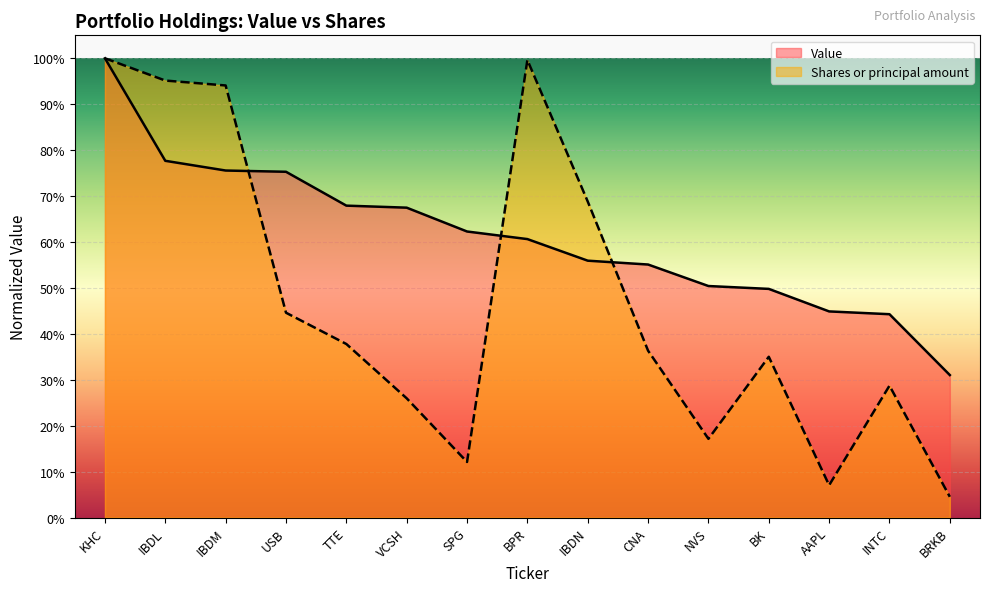

Reading left to right, extract all data points from this chart.

Value: 1.0	0.8	0.8	0.8	0.7	0.7	0.6	0.6	0.6	0.6	0.5	0.5	0.4	0.4	0.3
Shares or principal amount: 1.0	1.0	0.9	0.4	0.4	0.3	0.1	1.0	0.7	0.4	0.2	0.4	0.1	0.3	0.0